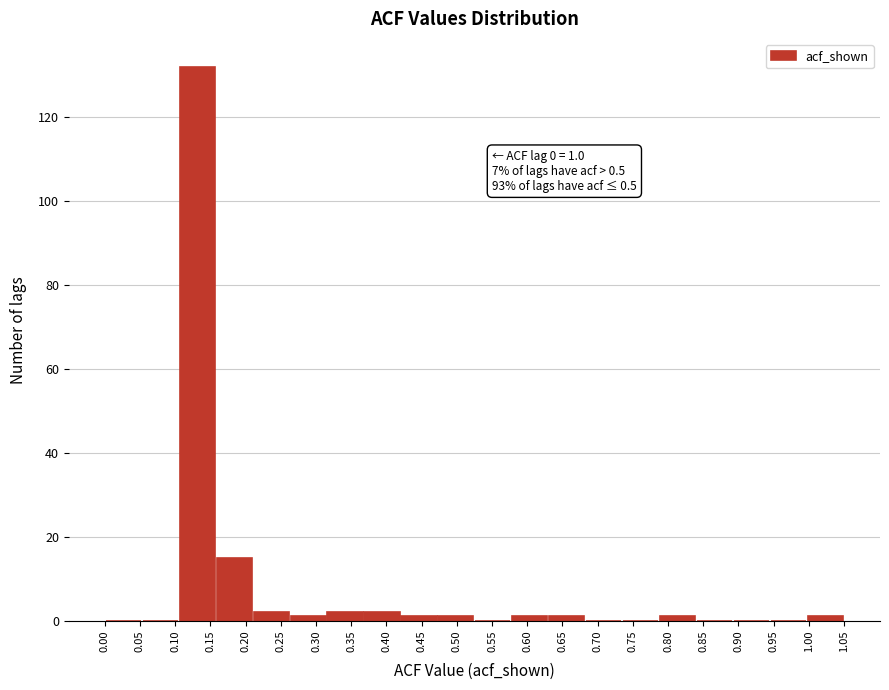

Over which range of the x-axis is the bar tallest?

0.105 to 0.160